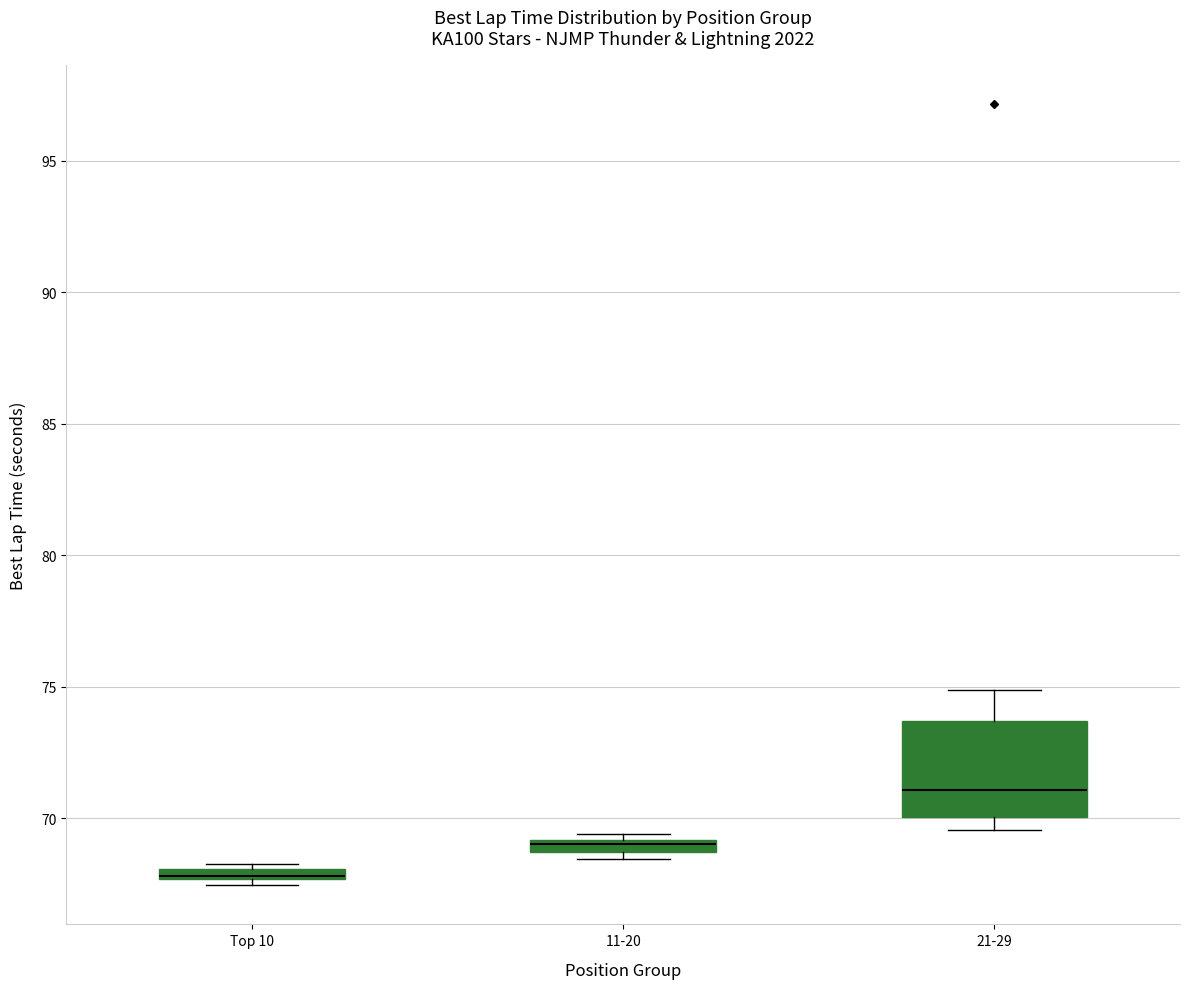

Where is the upper edge of the box for Top 10 on the y-axis? The values are not printed on the chart, so give them approximately, as read against the axis.

68.0